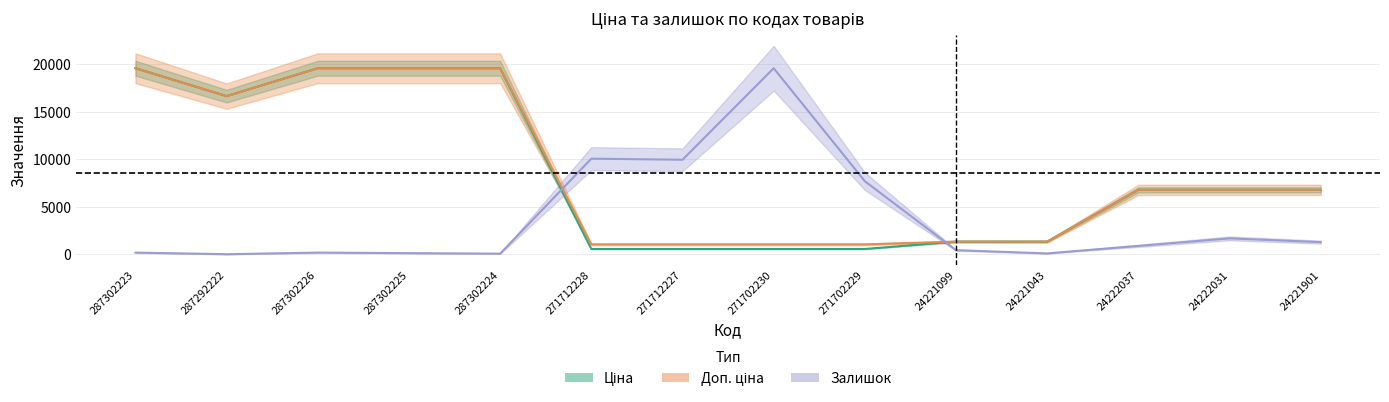

How many interior local peaks does the Залишок series have?

4